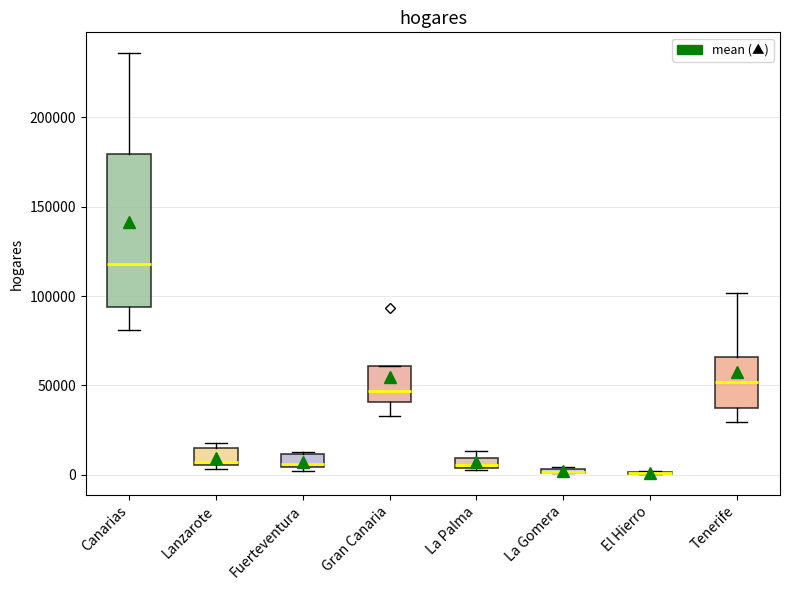

Where is the upper edge of the box for Canarias on the y-axis? The values are not printed on the chart, so give them approximately, as read against the axis.

180000